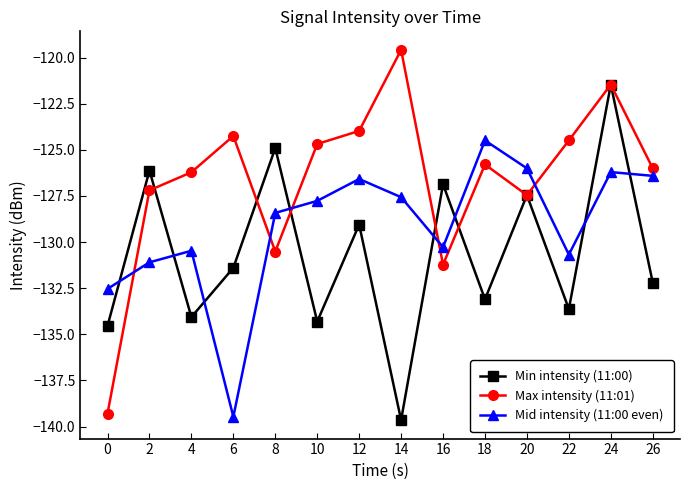

How many series are shown in this chart?

3